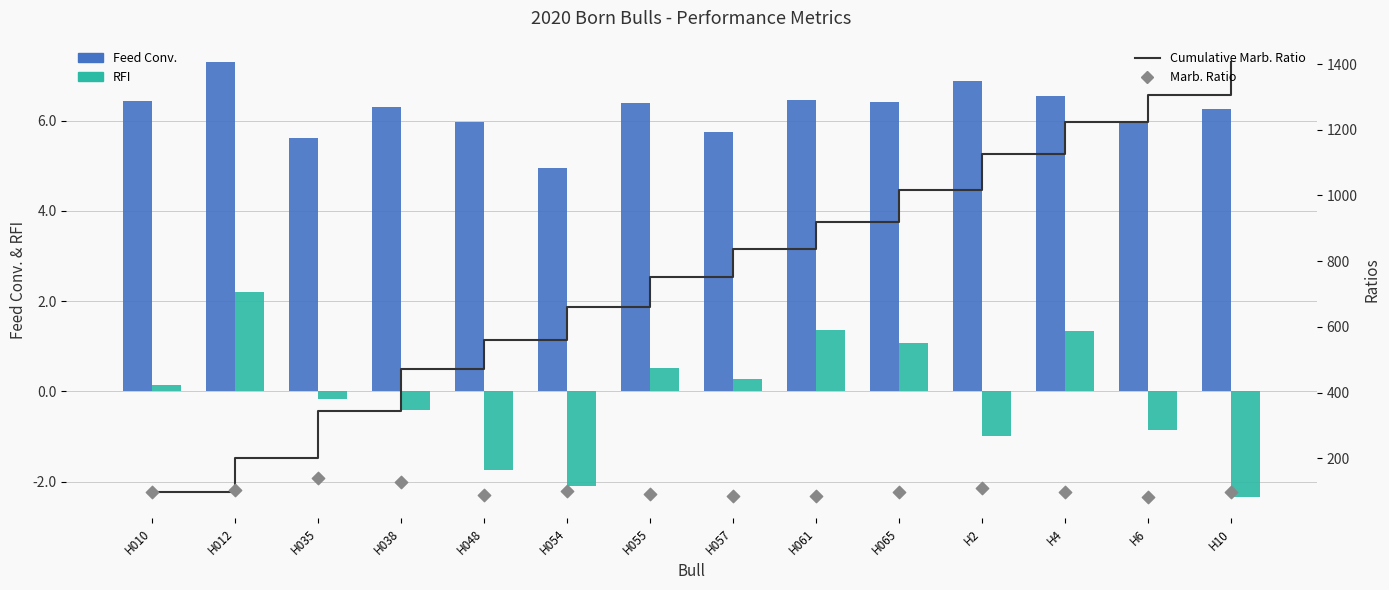

At how many categories does at least one series exceed 1327?

1